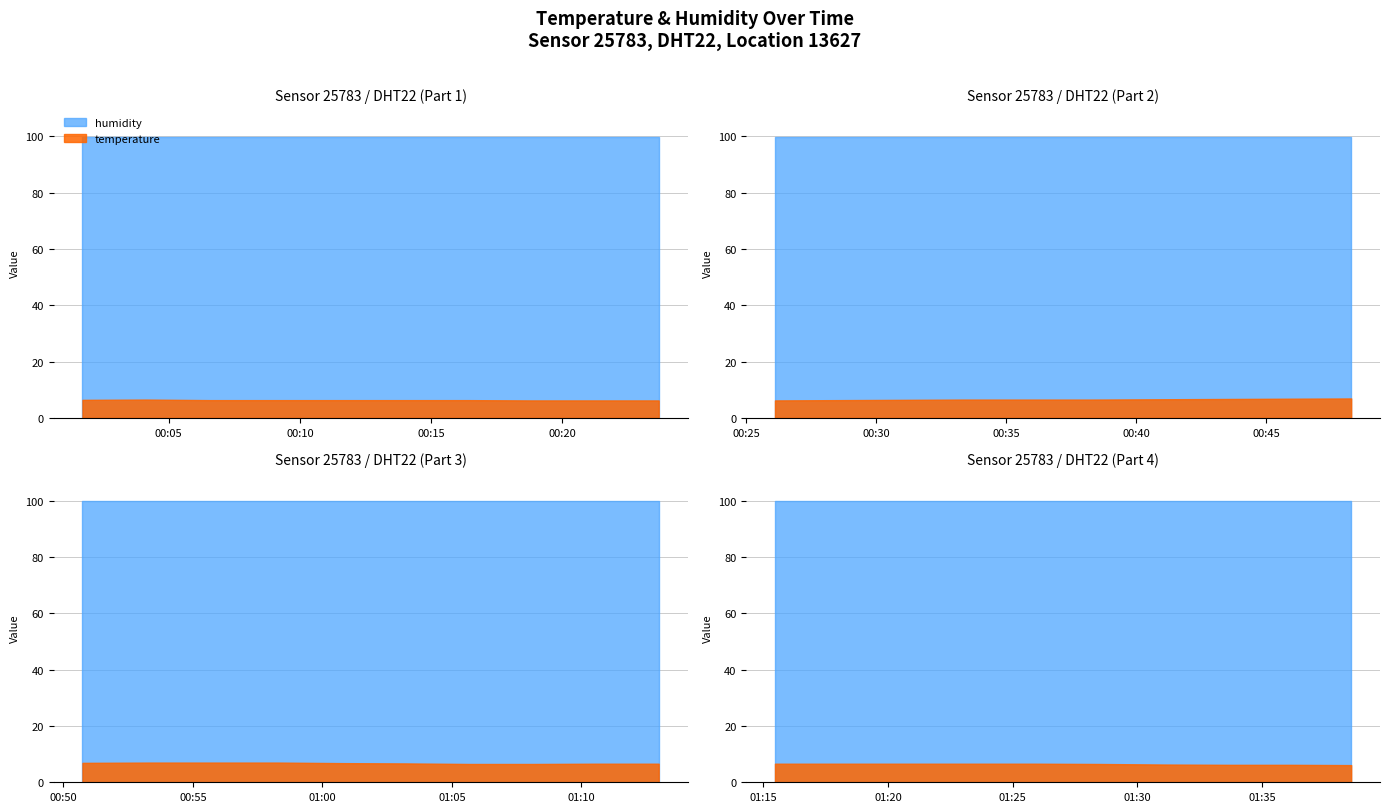

True or false: humidity has a value of 24.9 at 2023-04-03T03:20:00.

False